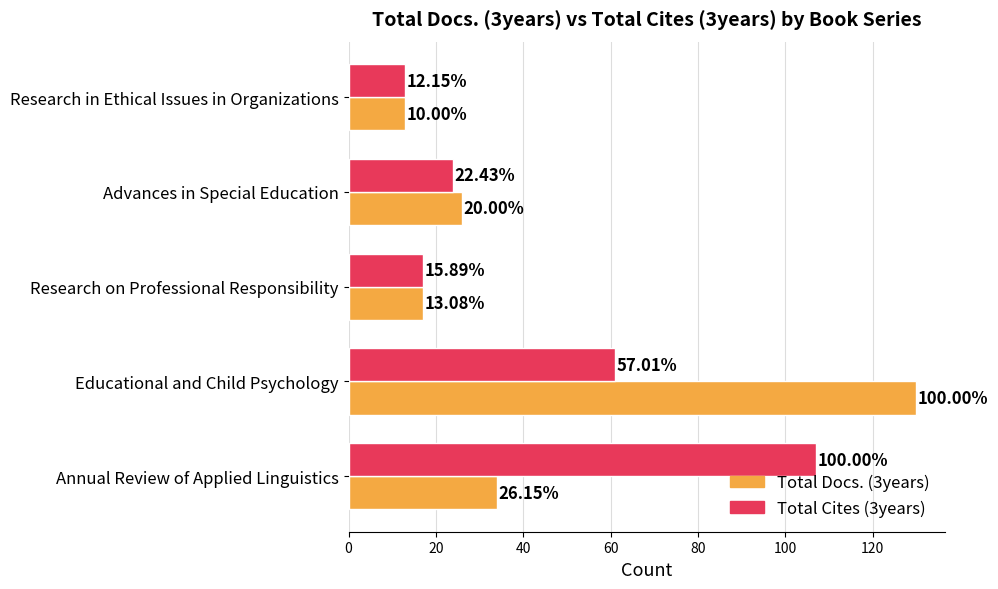

At how many categories does at least one series exceed 23?

3